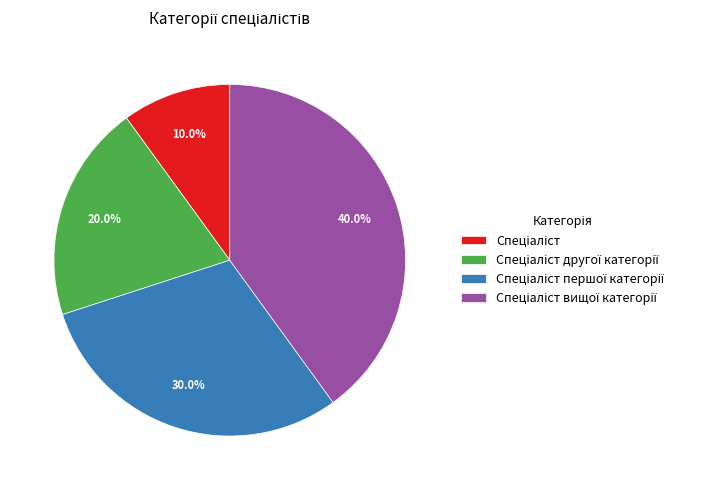

To the nearest percent, what is the difference between the largest and smallest slice percentages?

30%